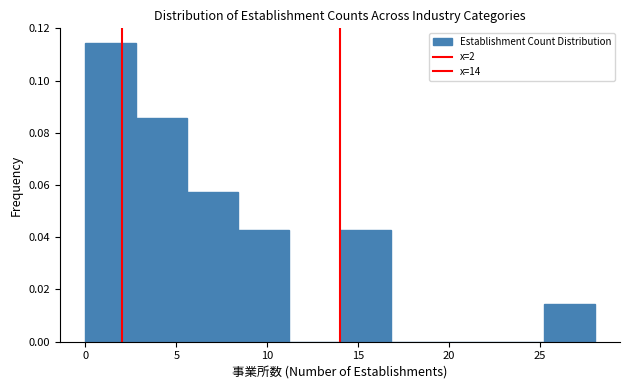

Reading left to right, list every bar in this chart as the range it spans on the x-axis followed by its height. Neither the bar edges nor the heights are printed on the chart, so give them approximately, as read against the axes.

0.0 to 2.8: 0.114
2.8 to 5.6: 0.086
5.6 to 8.4: 0.058
8.4 to 11.2: 0.042
11.2 to 14.0: 0
14.0 to 16.8: 0.042
16.8 to 19.6: 0
19.6 to 22.4: 0
22.4 to 25.2: 0
25.2 to 28.0: 0.014